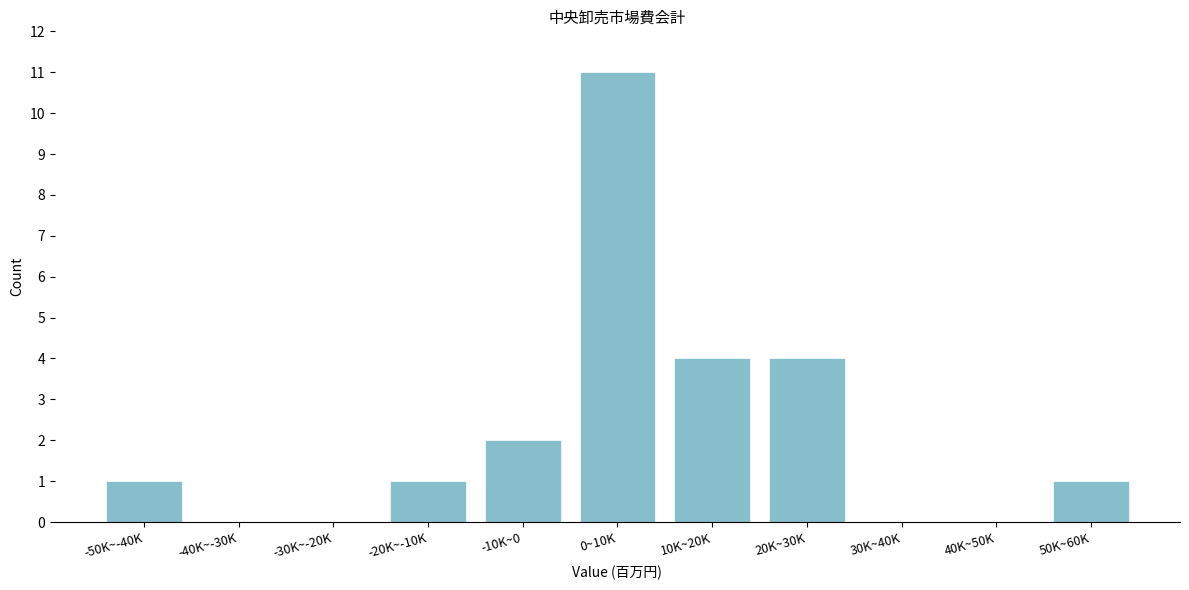

Reading left to right, transcribe all the data shown in this chart.

-50K~-40K=1	-40K~-30K=0	-30K~-20K=0	-20K~-10K=1	-10K~0=2	0~10K=11	10K~20K=4	20K~30K=4	30K~40K=0	40K~50K=0	50K~60K=1